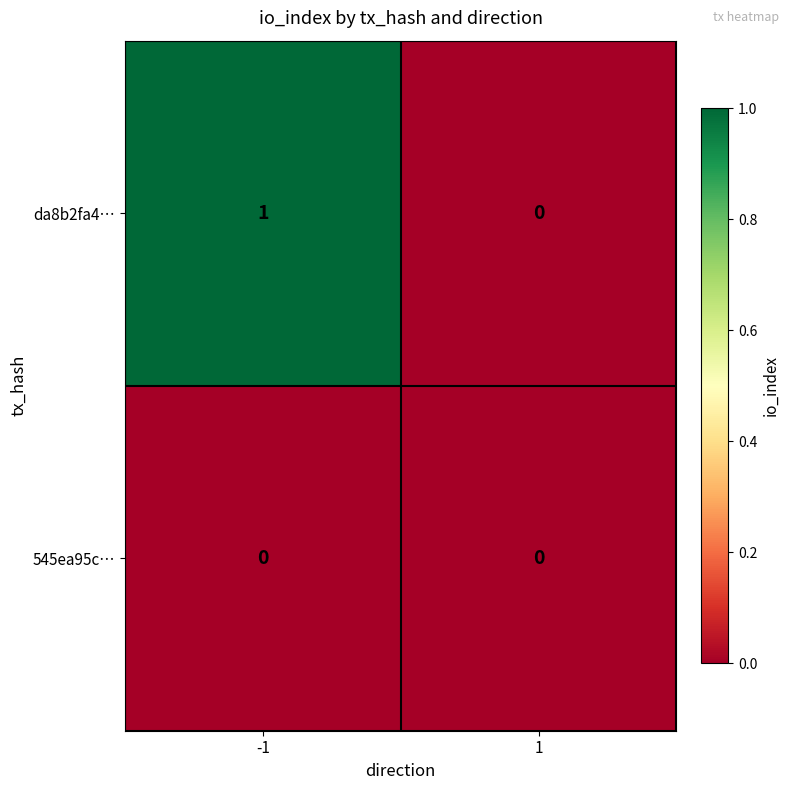

Reading left to right, list all the values displayed in this chart.

da8b2fa4…: 1	0
545ea95c…: 0	0